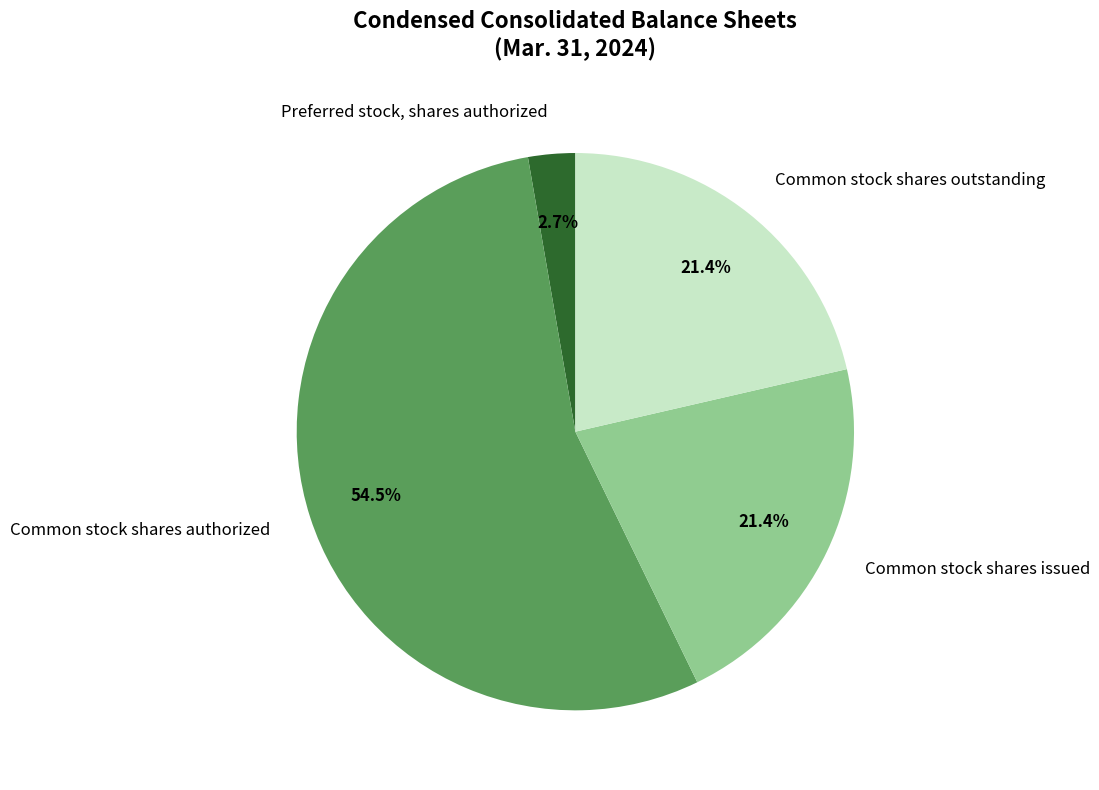

What is the smallest slice in the pie chart?

Preferred stock, shares authorized